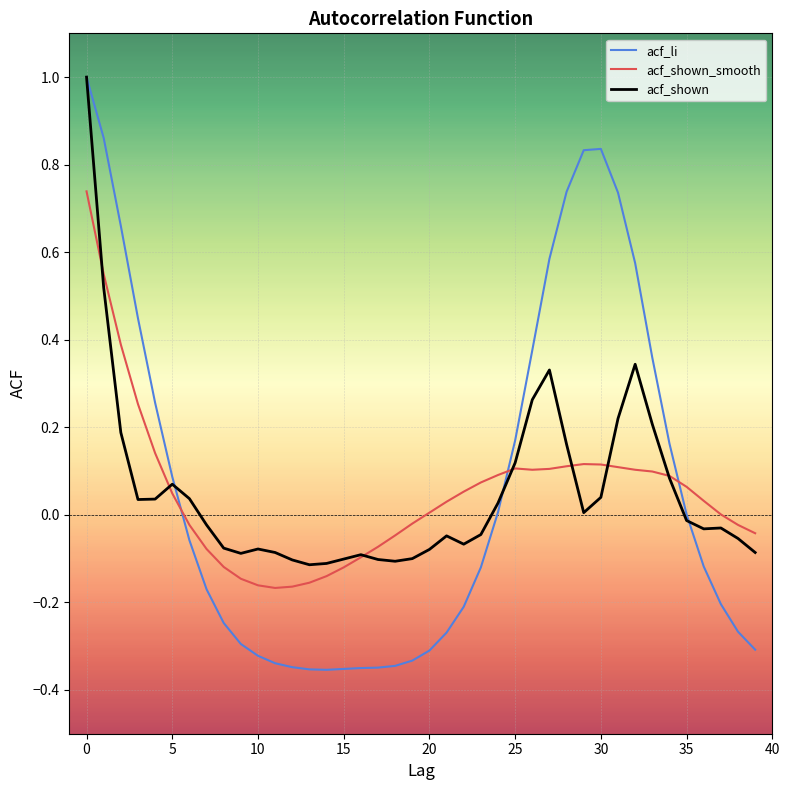

Which series has the largest range (max minus min)?

acf_li